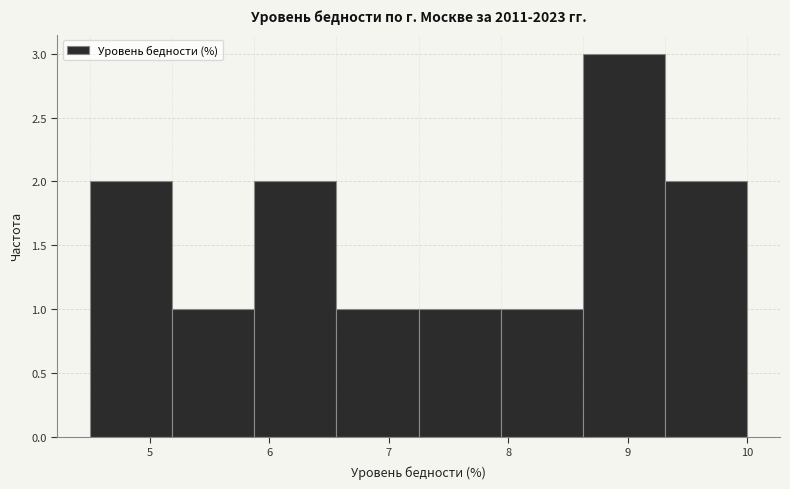

Over which range of the x-axis is the bar tallest?

8.6 to 9.3